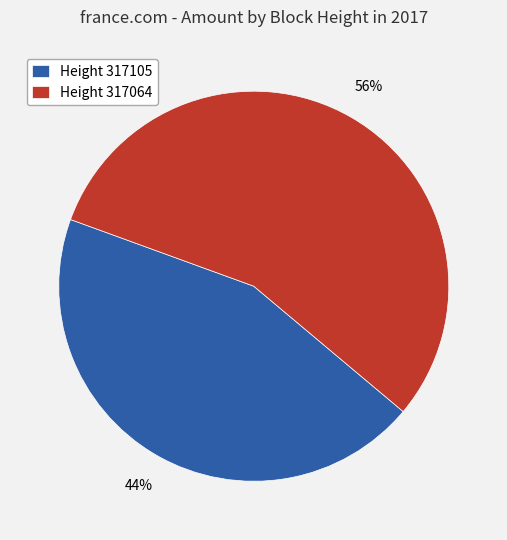

What is the smallest slice in the pie chart?

Height 317105